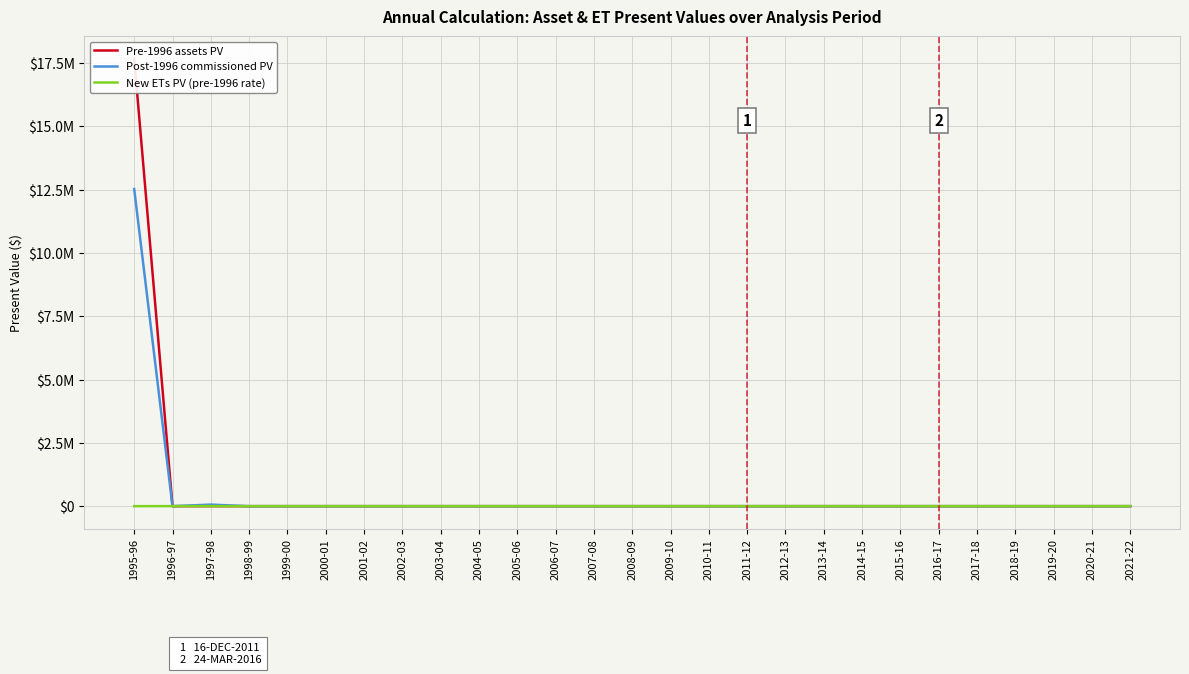

Where is Pre-1996 assets PV nearest to the value 8835437?

1996-97